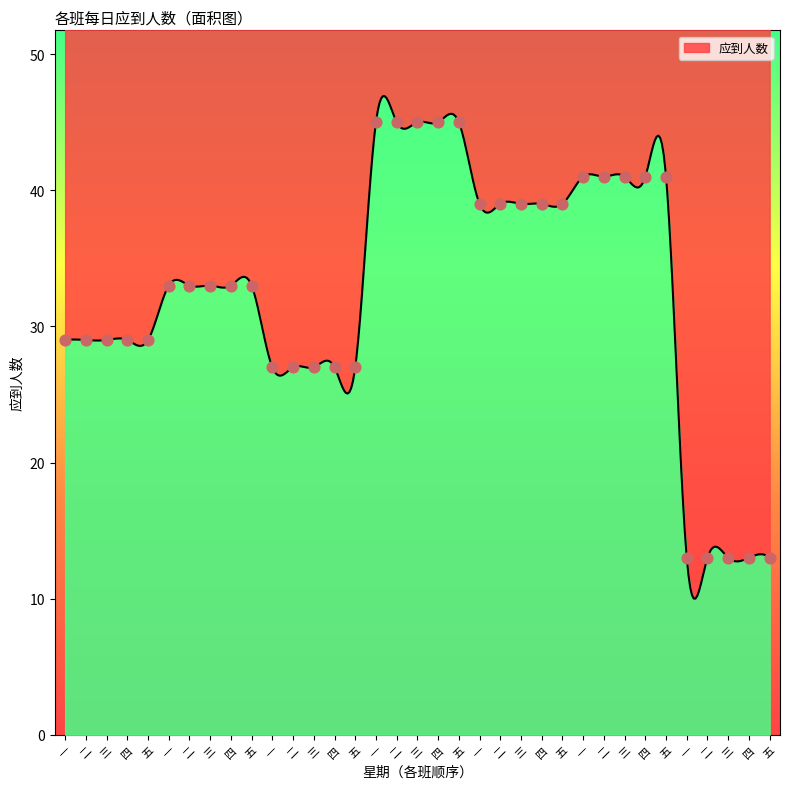

What is the ratio of the value at 四 to the value at 四?

1.2